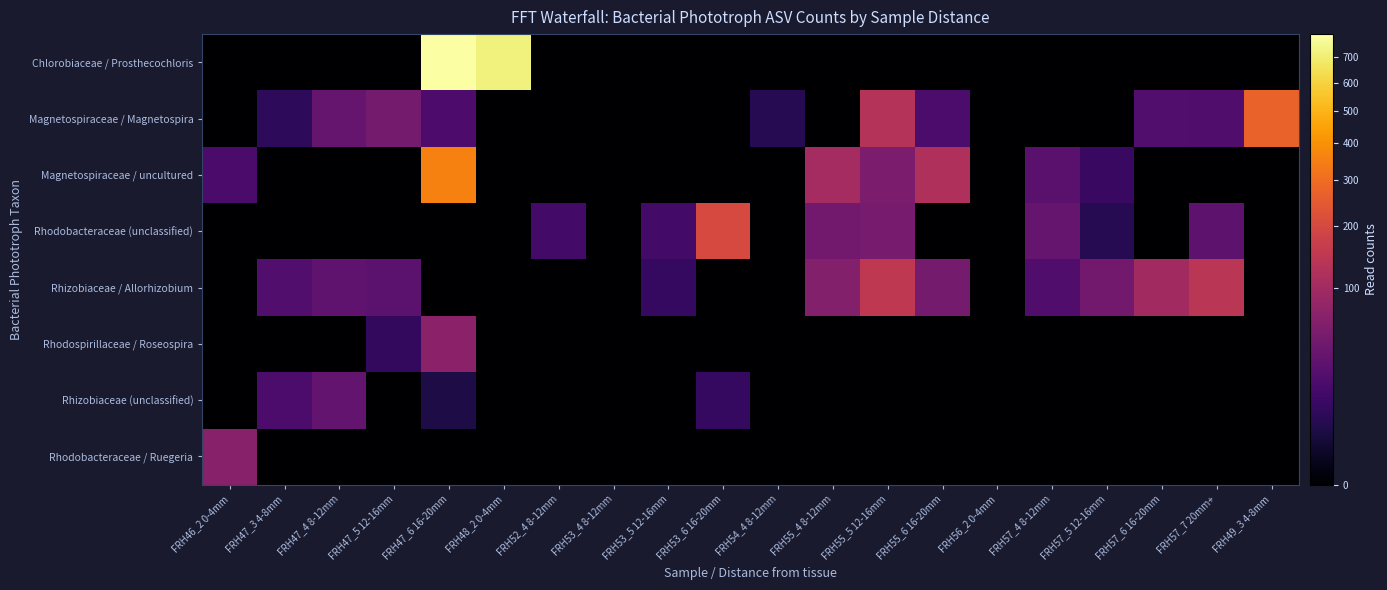

At how many categories does at least one series exceed 676?

2